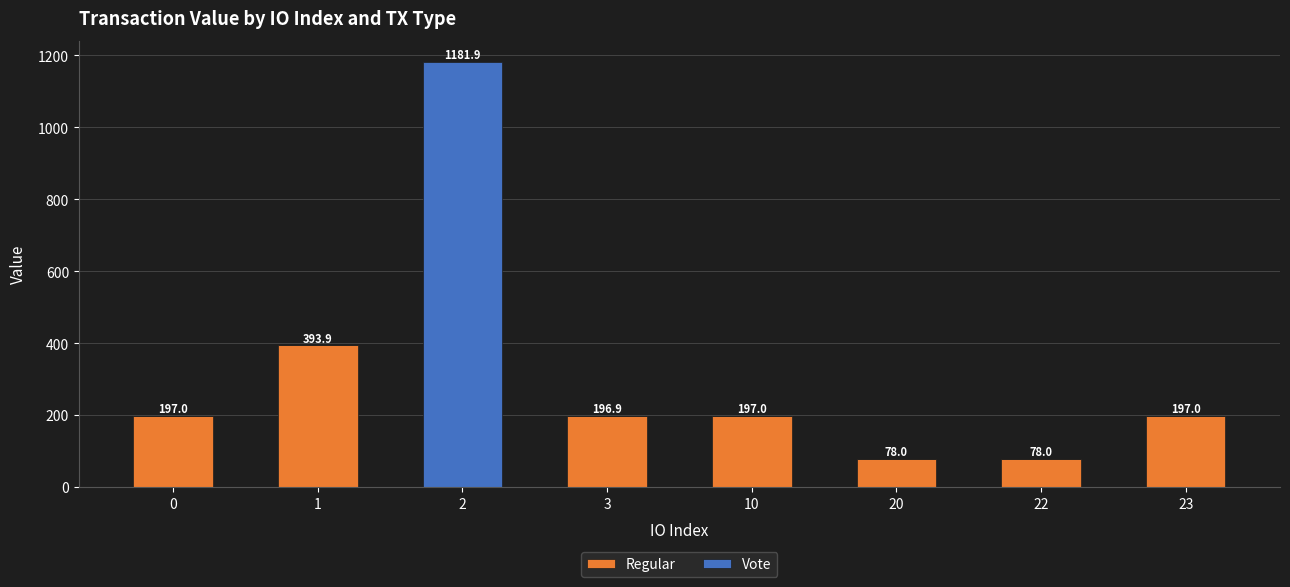

The value of Regular at 1 is 546.7. True or false?

False